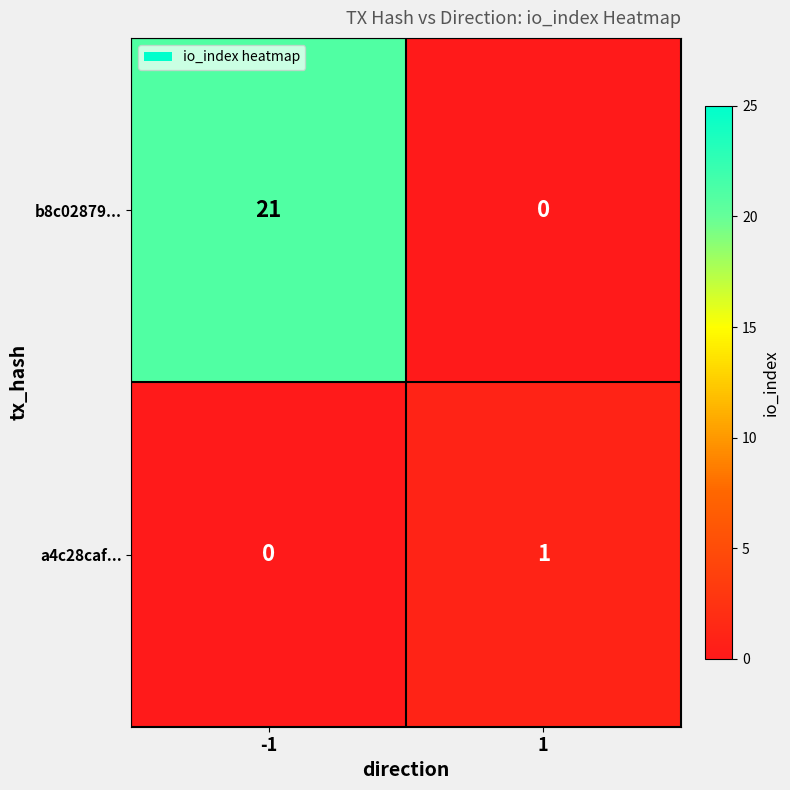

Reading left to right, what are all the values shown in this chart?

b8c02879...: 21	0
a4c28caf...: 0	1